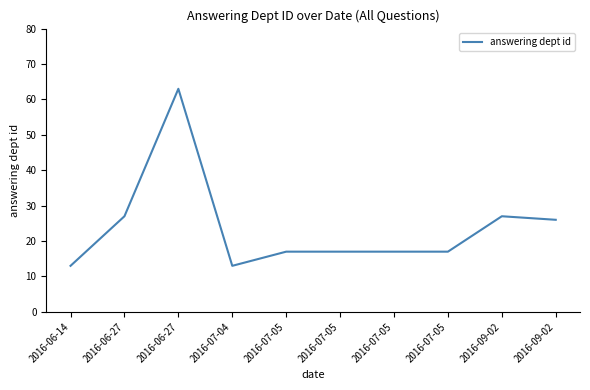

Where is the first local maximum?

2016-06-27